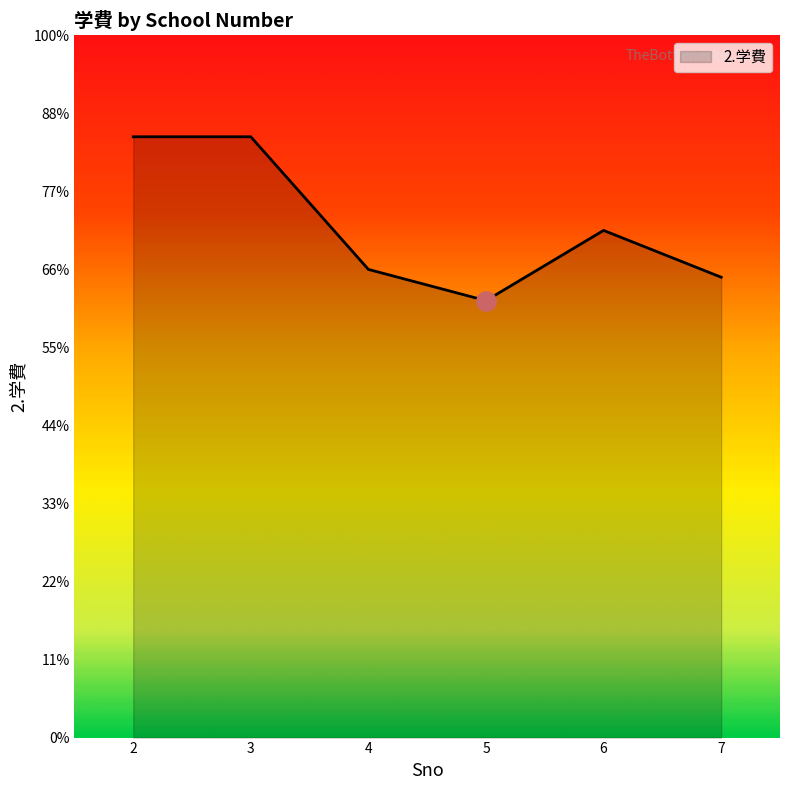

What is the difference between the maximum and second lowest values?

180000